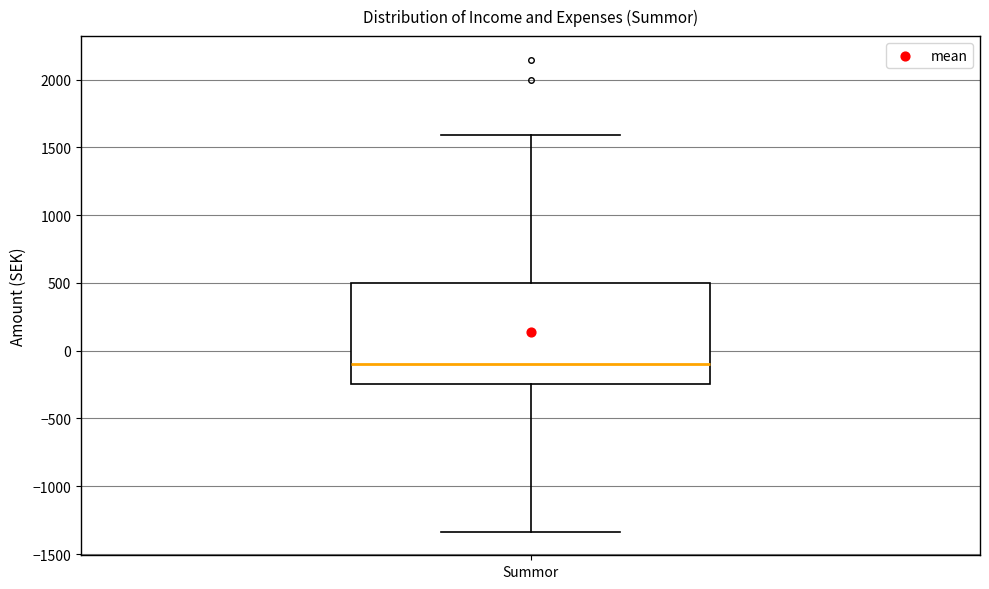

Where does the lower whisker of the box for Summor end on the y-axis? The values are not printed on the chart, so give them approximately, as read against the axis.

-1350